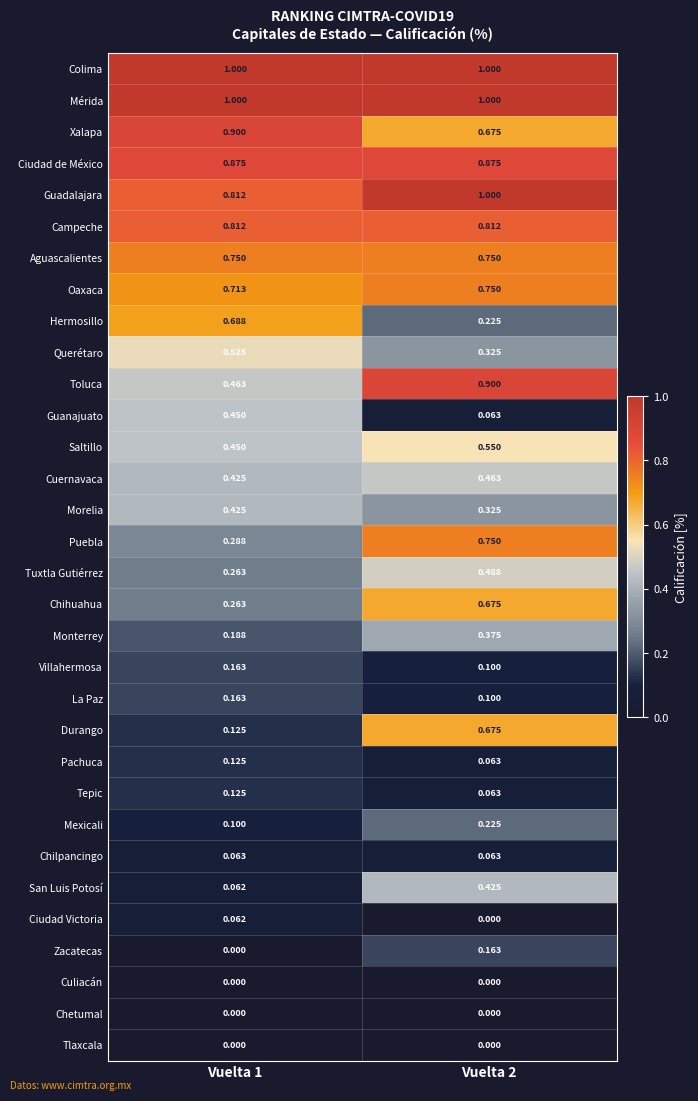

What is the difference between the highest and lowest values at Vuelta 1?

1.0